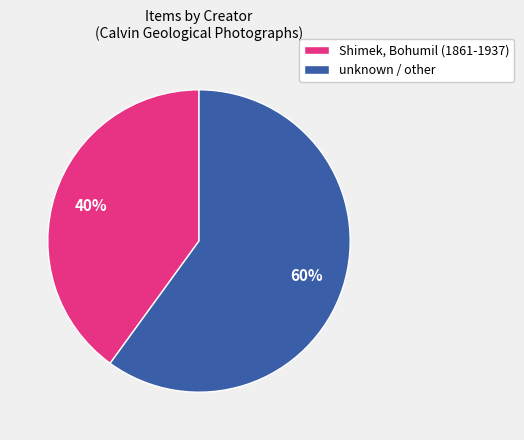

Is the sum of unknown / other and Shimek, Bohumil (1861-1937) greater than half?

Yes